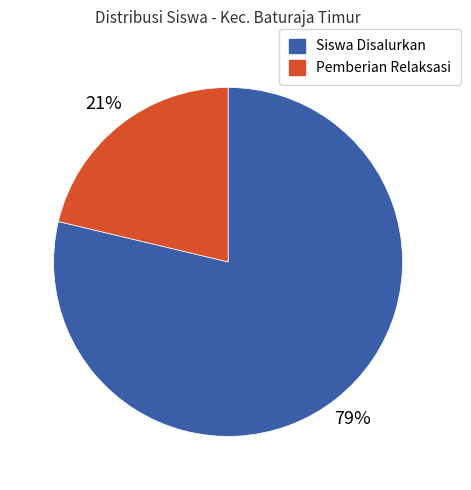

To the nearest percent, what is the average slice percentage?

50%